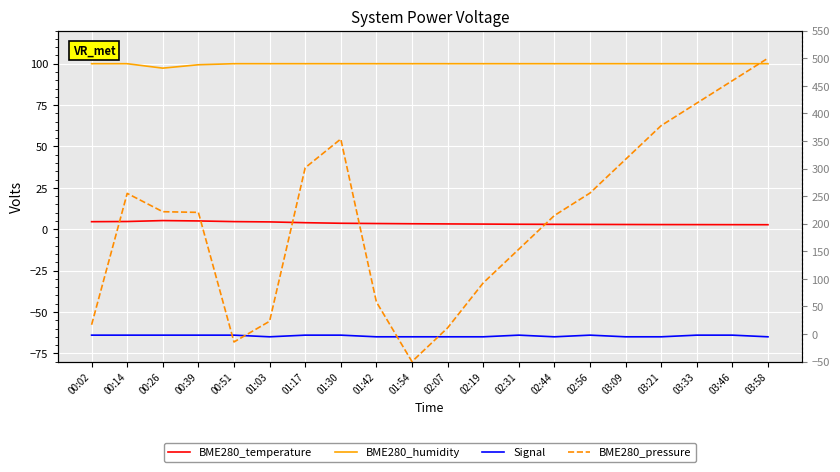

How many lines are shown in the chart?

4